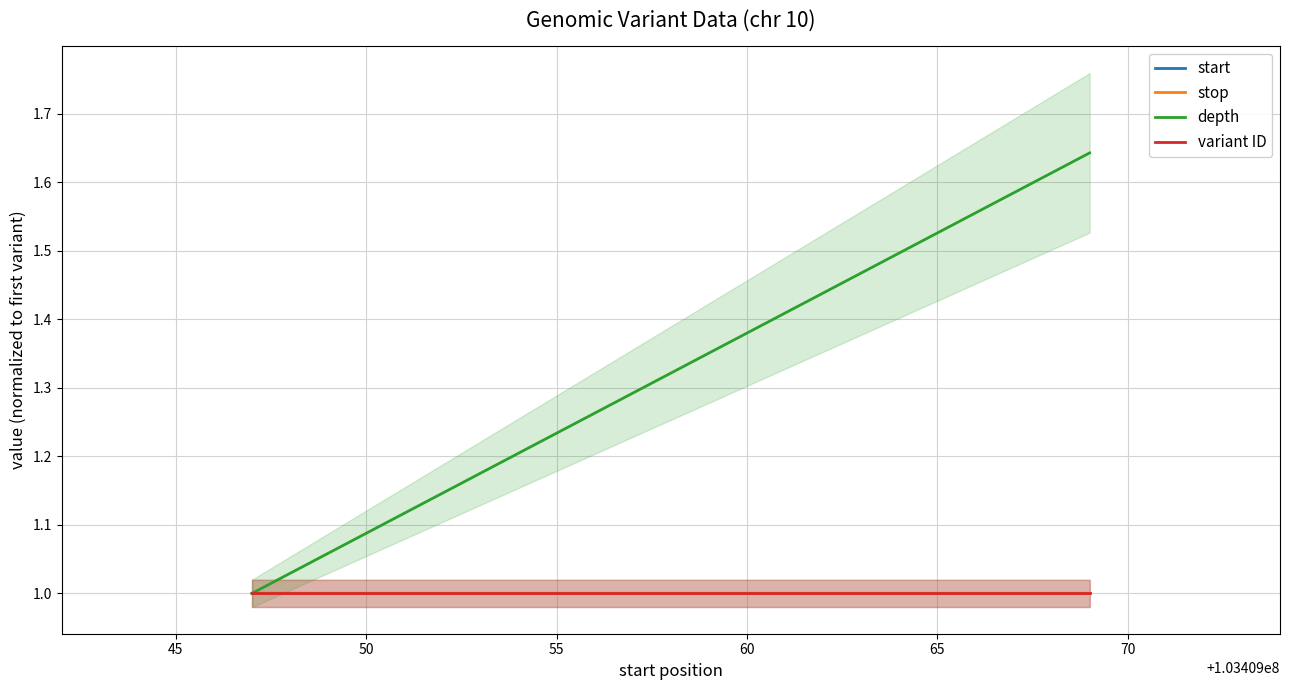

What is the value of the start point at the 1st from the left?

1.0